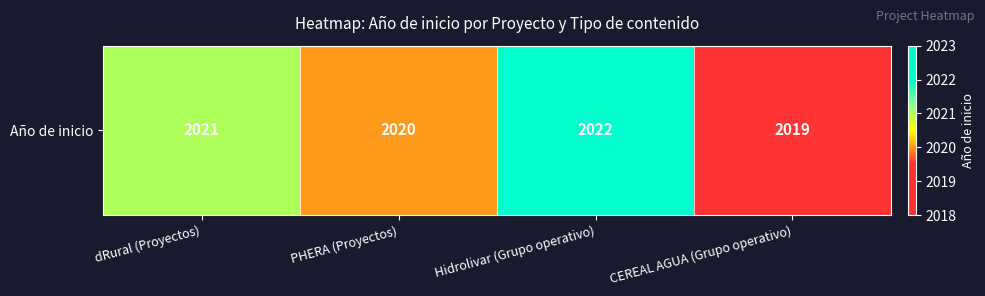

What is the average value?

2020